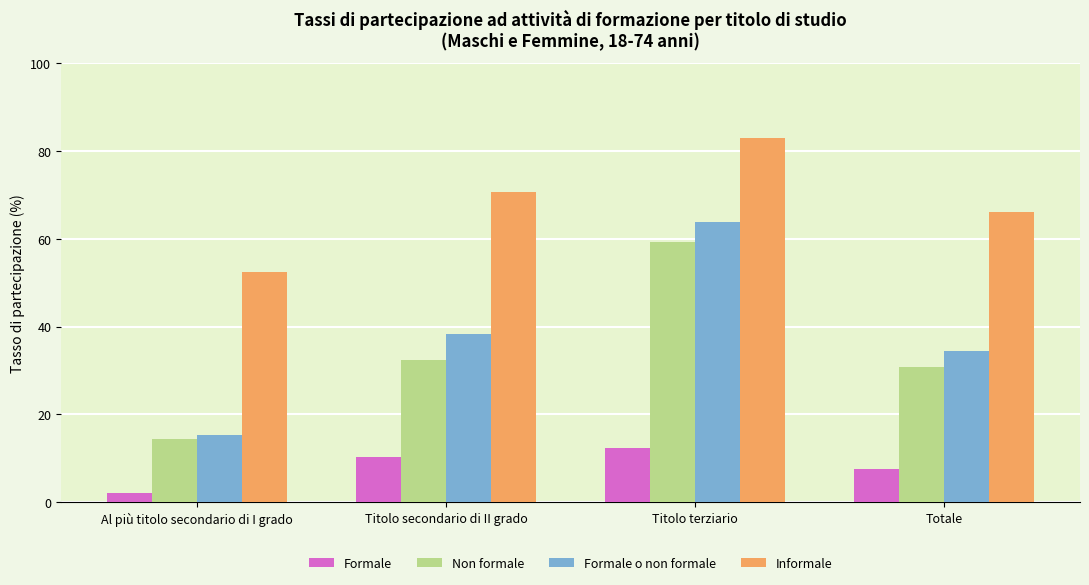

How many bars are there in total?

16